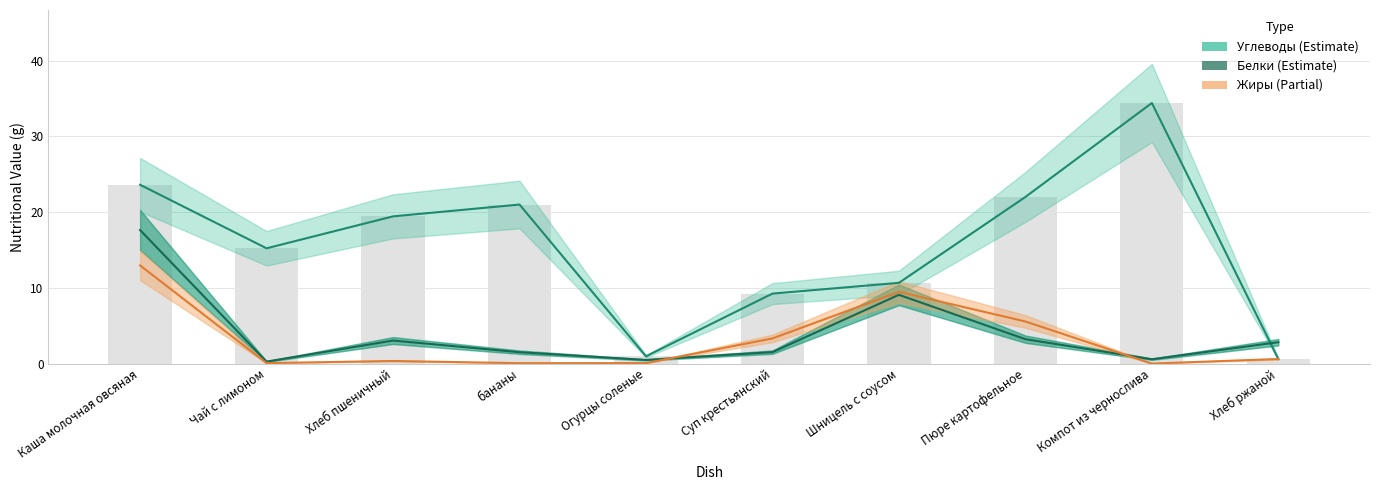

How many values in the Углеводы (estimate) series are below 19?

5